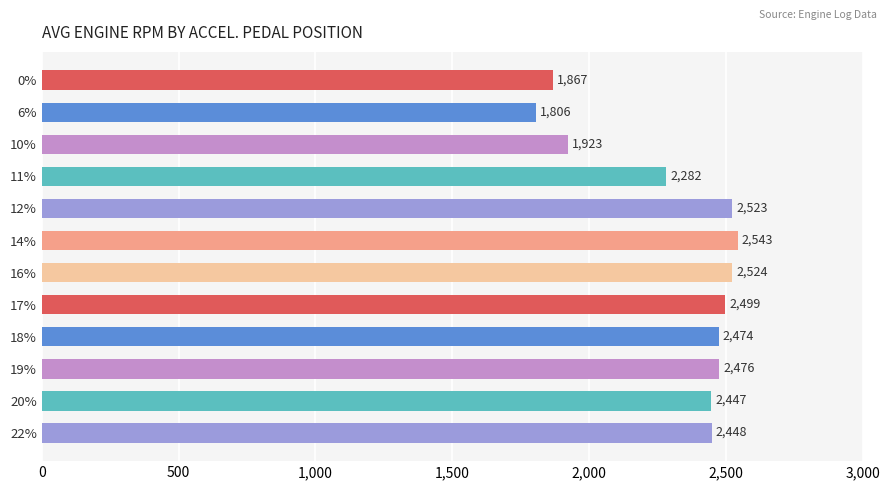

The value at 6% is 804.9. True or false?

False